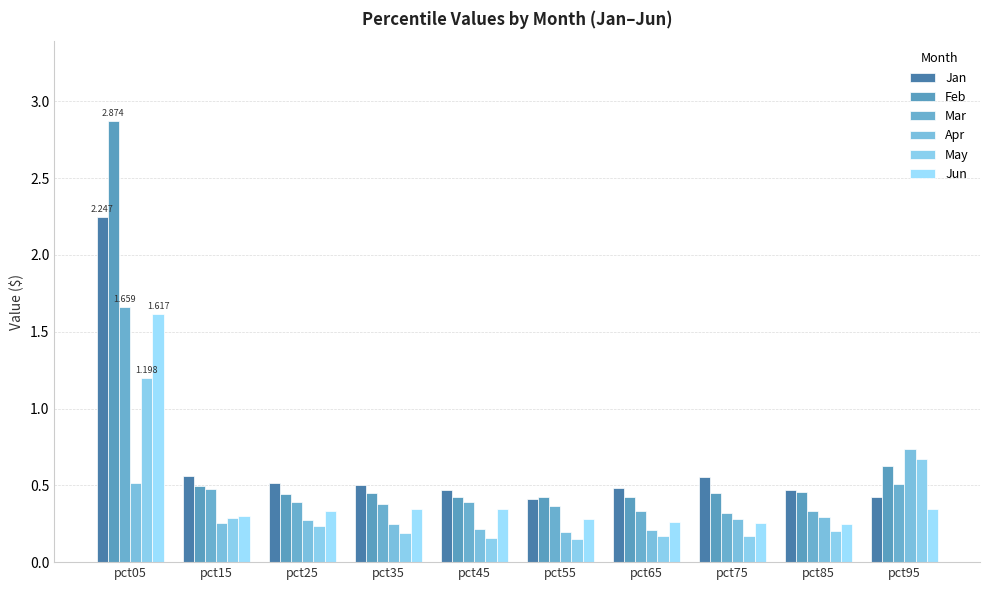

Count the number of data series in this chart.

6